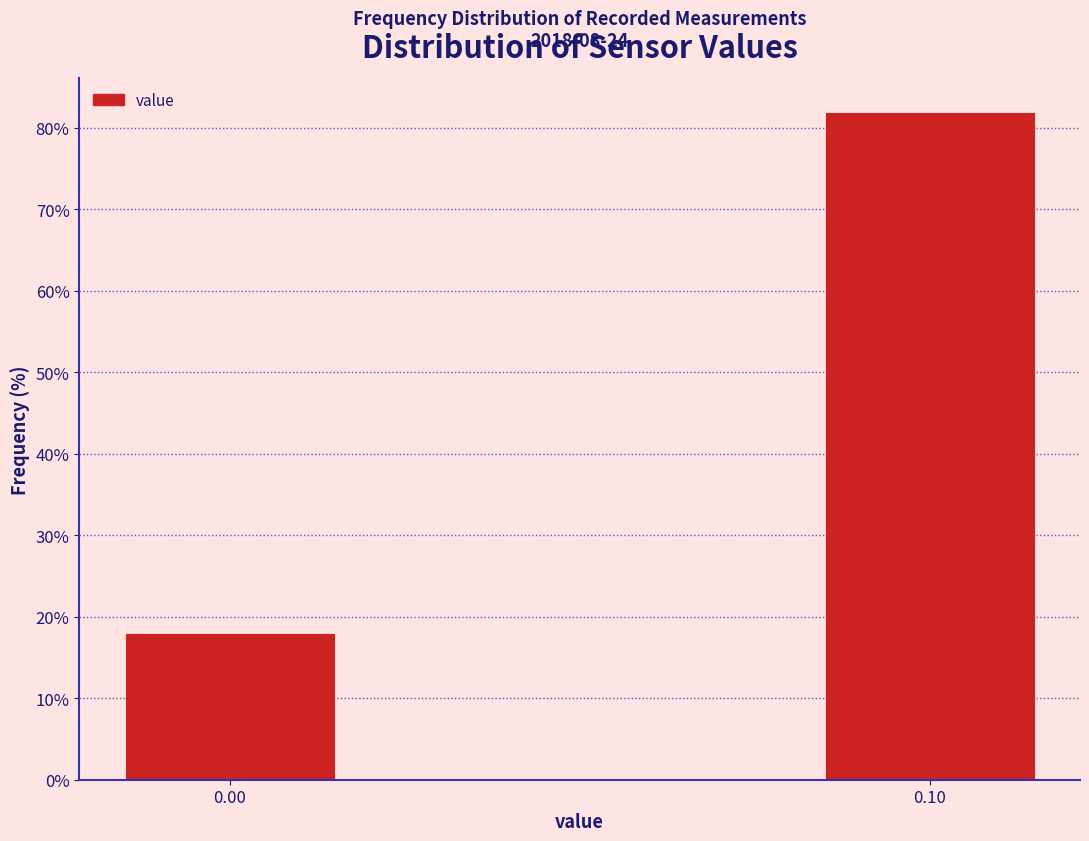

Reading left to right, what are all the values shown in this chart?

0.00=18	0.10=82